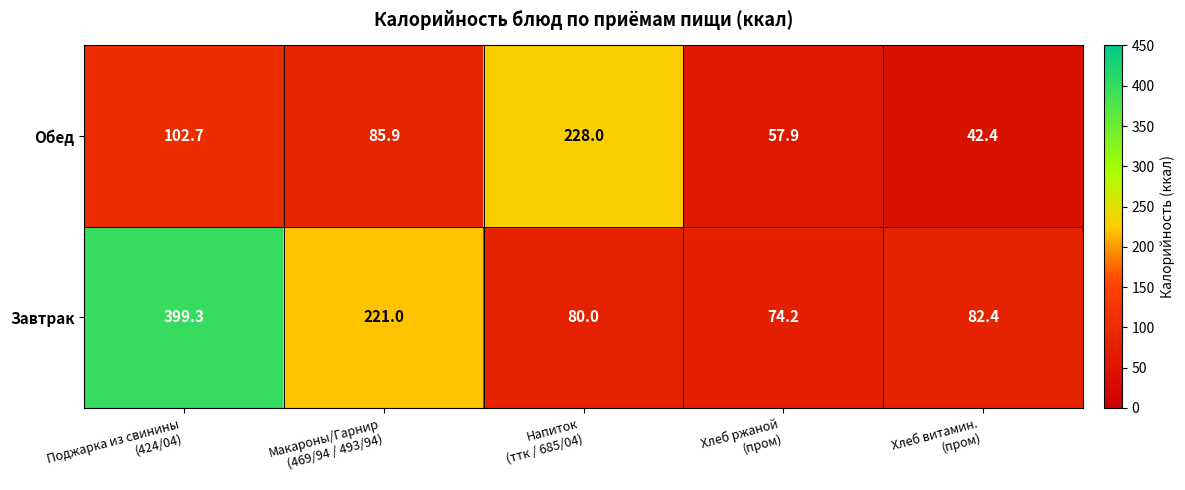

Reading left to right, list all the values displayed in this chart.

Обед: 102.7	85.9	228.0	57.9	42.4
Завтрак: 399.3	221.0	80.0	74.2	82.4